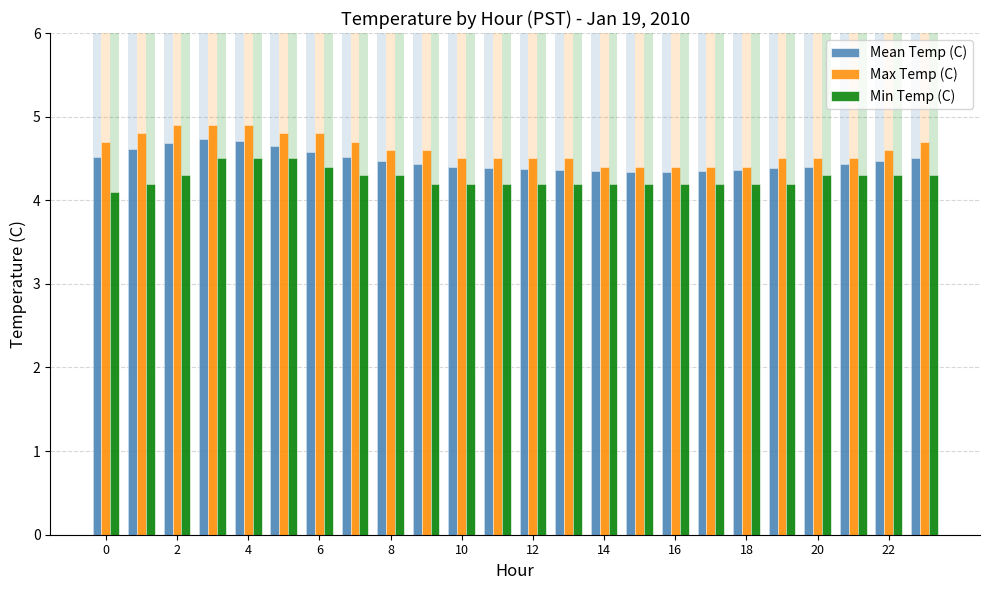

What is the label of the 12th bar from the right?

12